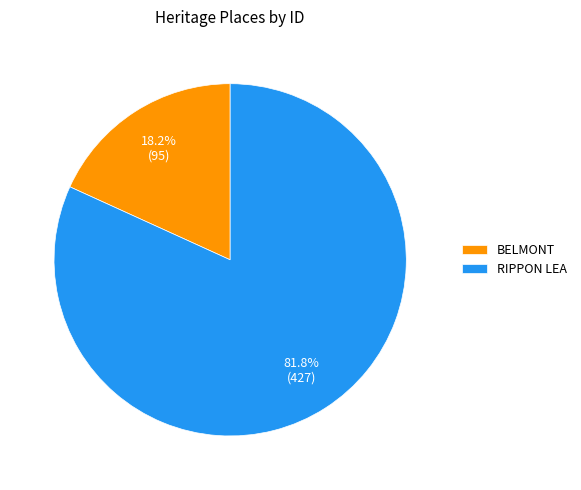

Which category accounts for the majority?

RIPPON LEA